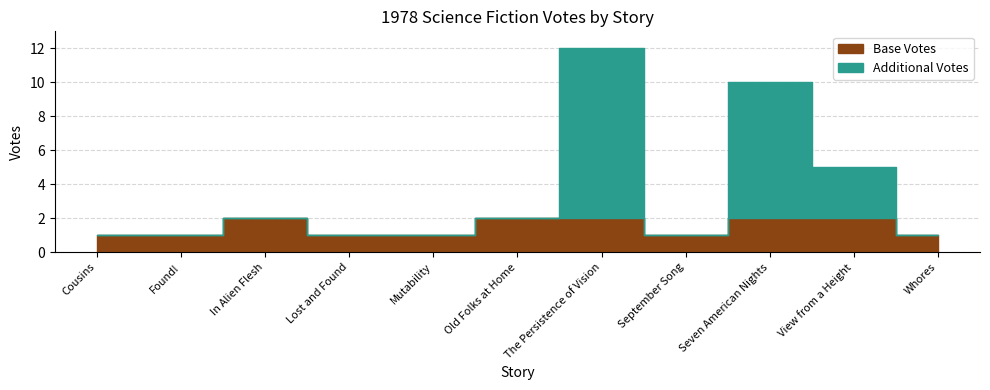

Rank the categories by value from lowest to highest.

Cousins, Found!, Lost and Found, Mutability, September Song, Whores, In Alien Flesh, Old Folks at Home, View from a Height, Seven American Nights, The Persistence of Vision